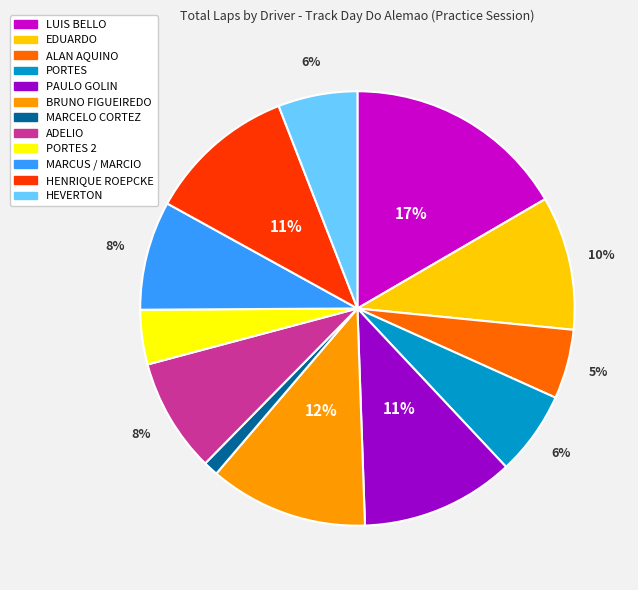

How many segments does this pie chart have?

12